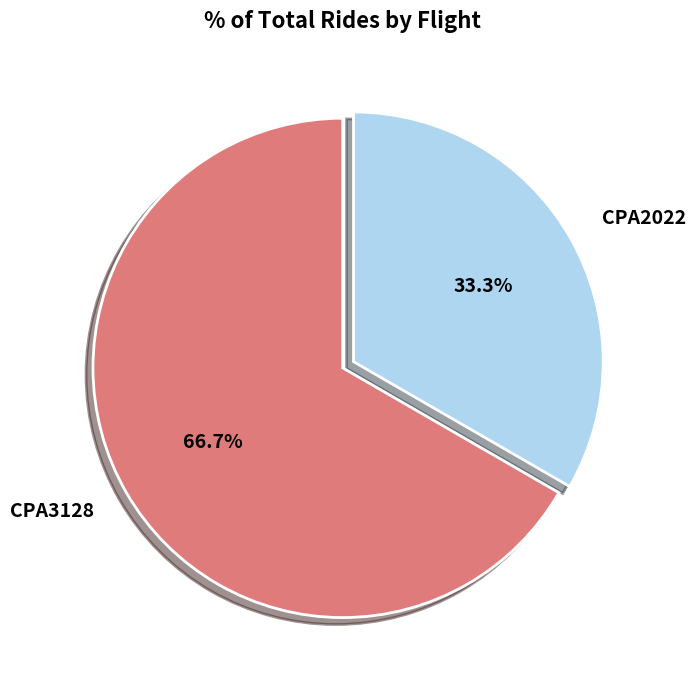

To the nearest percent, what is the difference between the largest and smallest slice percentages?

33%